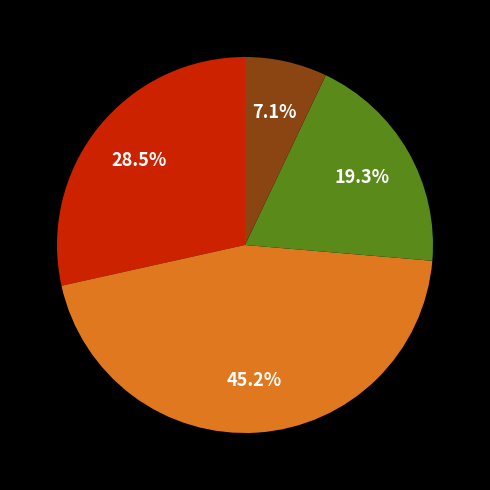

How many segments does this pie chart have?

4